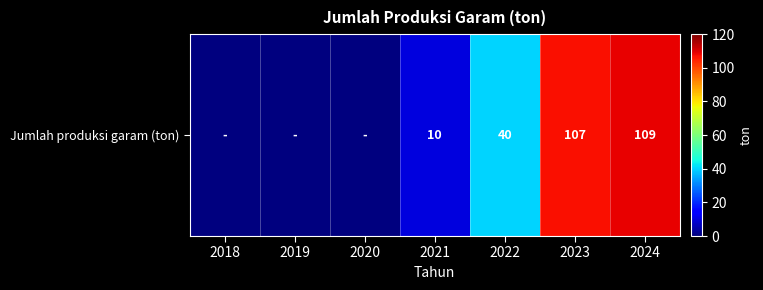

At which label does the data first exceed 10?

2022